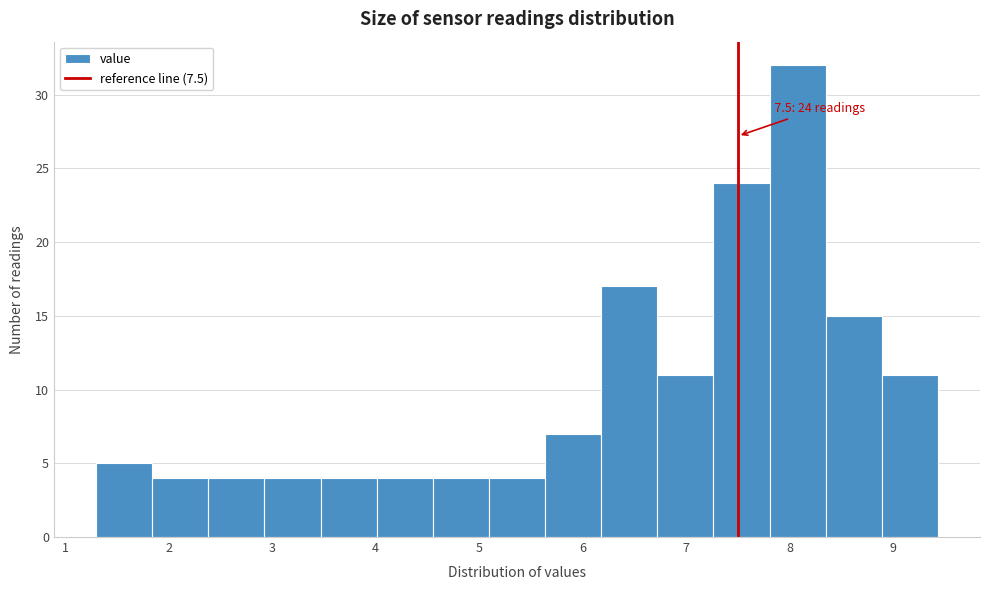

Over which range of the x-axis is the bar tallest?

7.8 to 8.3